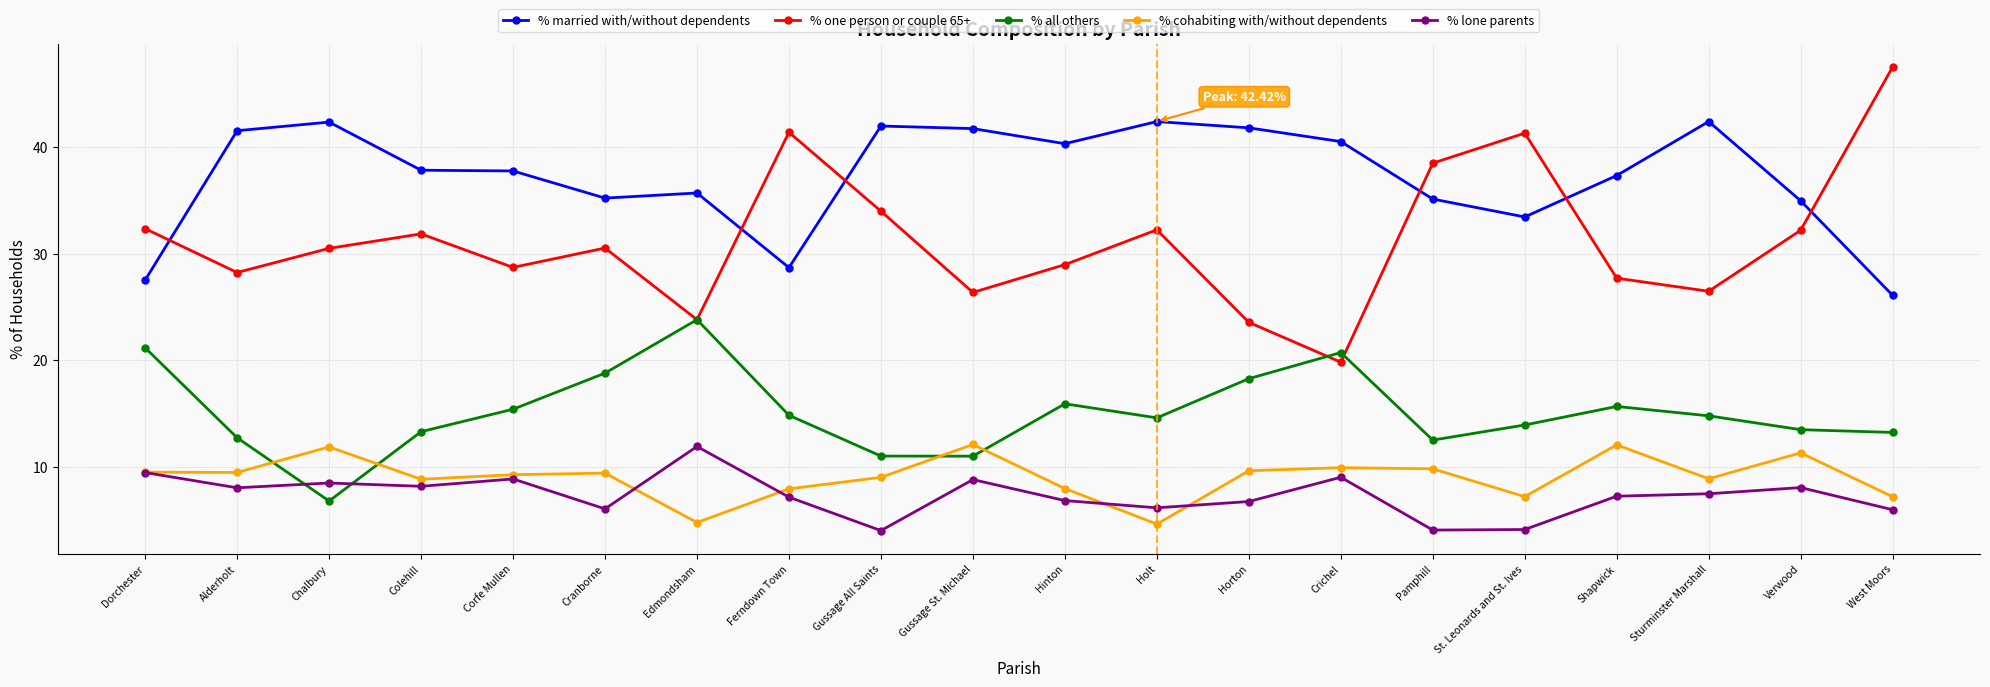

How many categories are shown in the chart?

20